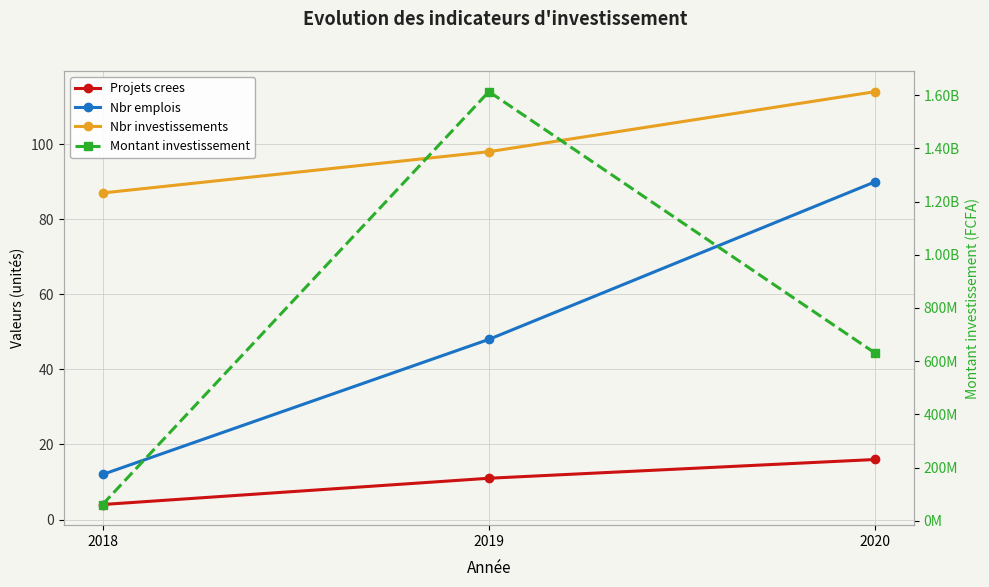

List the labels in order of Nbr emplois value, largest first.

2020, 2019, 2018